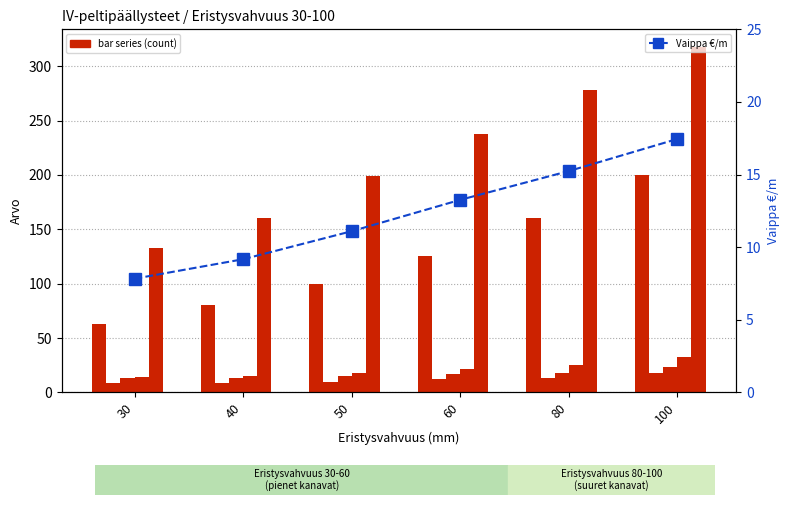

The value of Pellin ulkohalkaisija at 80 is 278.0. True or false?

True